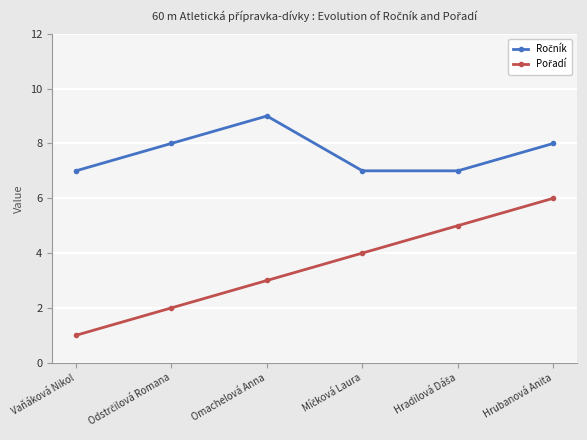

What is the spread (max minus min) of values at Omachelová Anna?

6